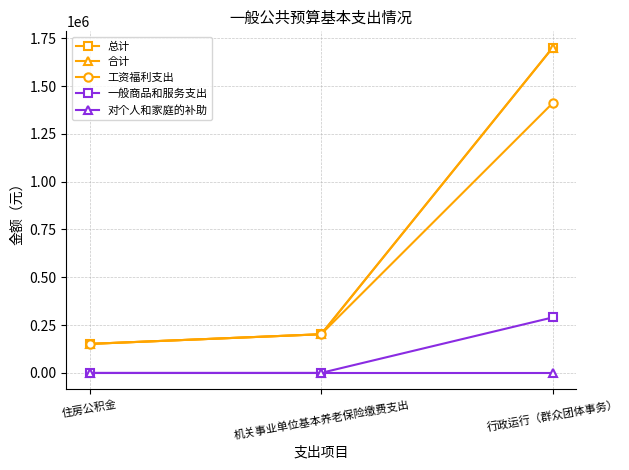

Which series has the largest range (max minus min)?

总计